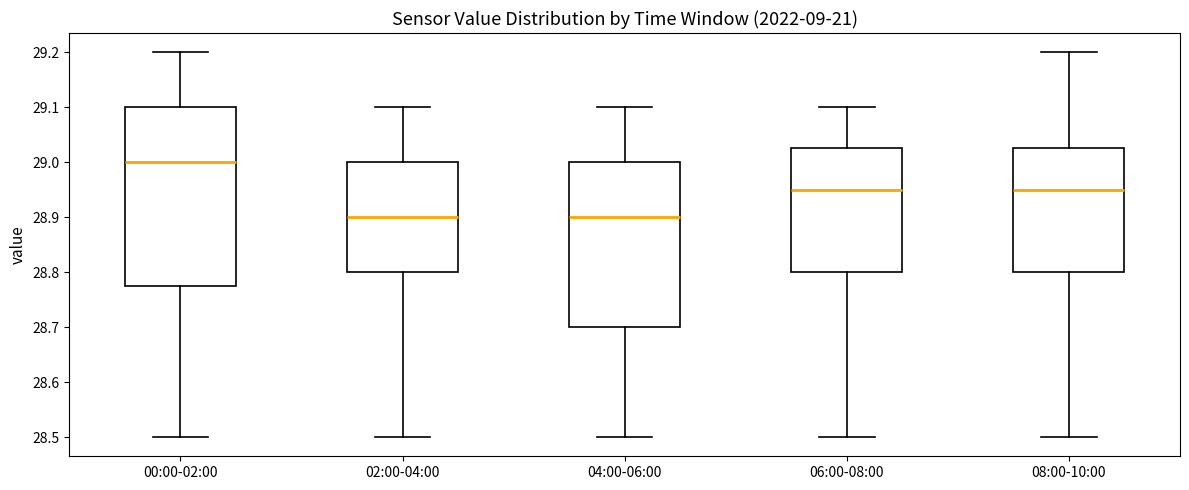

Where does the median line of the box for 06:00-08:00 sit on the y-axis? The values are not printed on the chart, so give them approximately, as read against the axis.

28.95